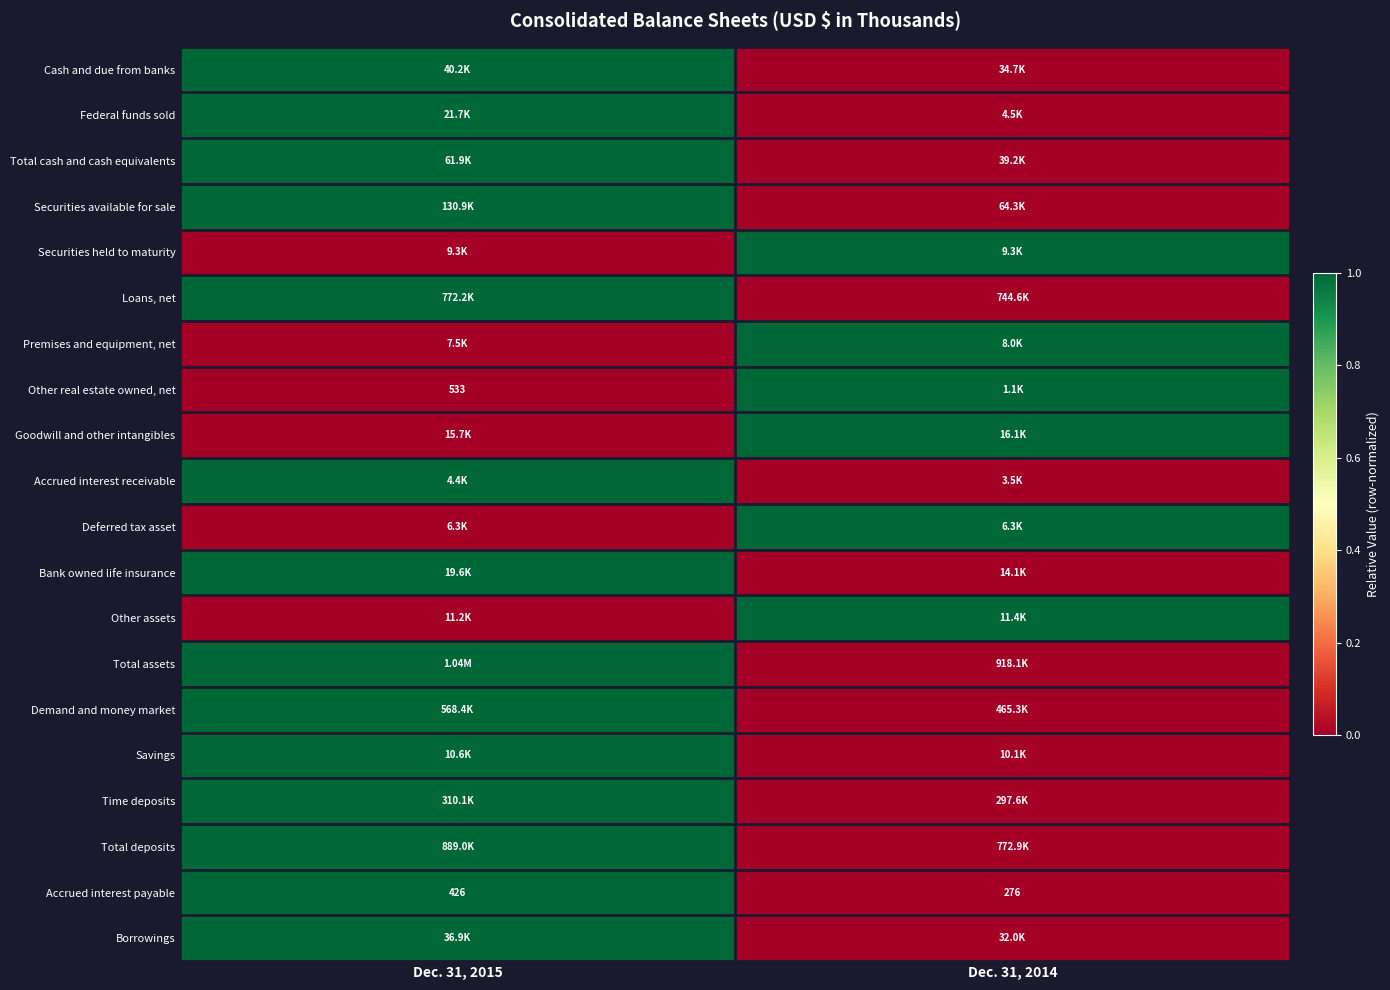

What is the sum of the Deferred tax asset values at Dec. 31, 2015 and Dec. 31, 2014?

1